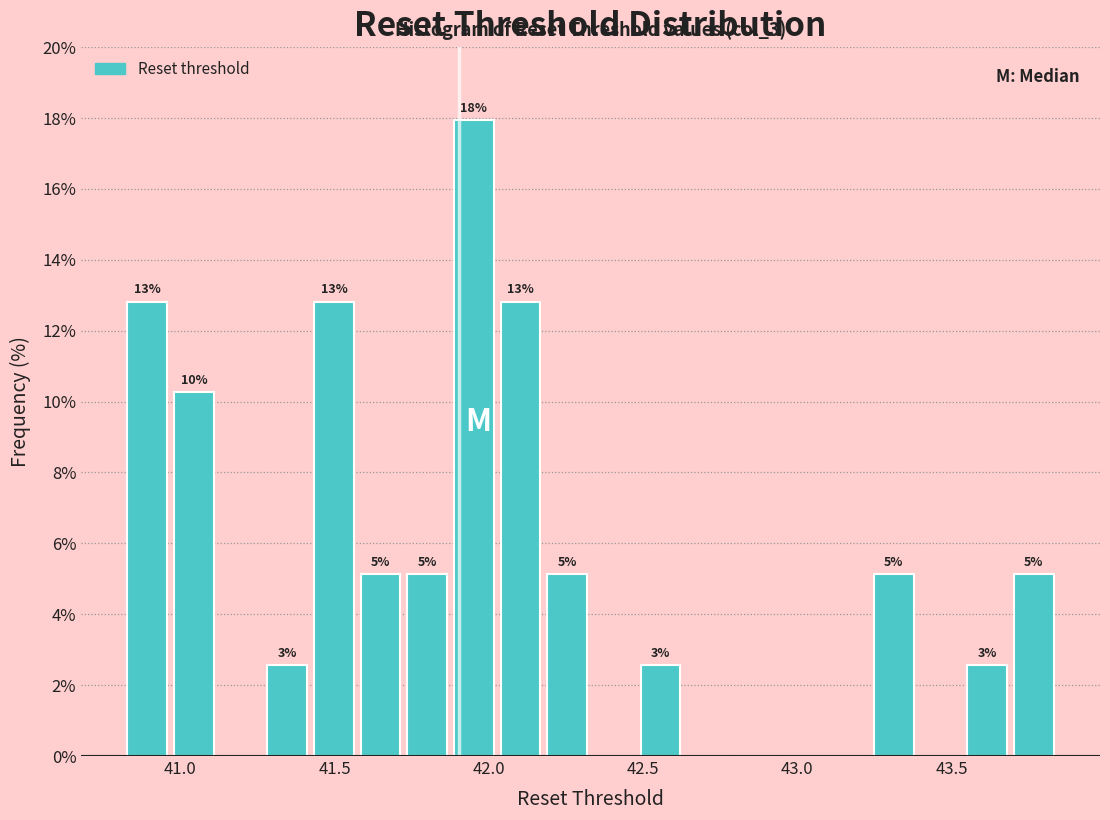

Read against the x-axis, roughly where is the centre of the tallest bar?

41.95